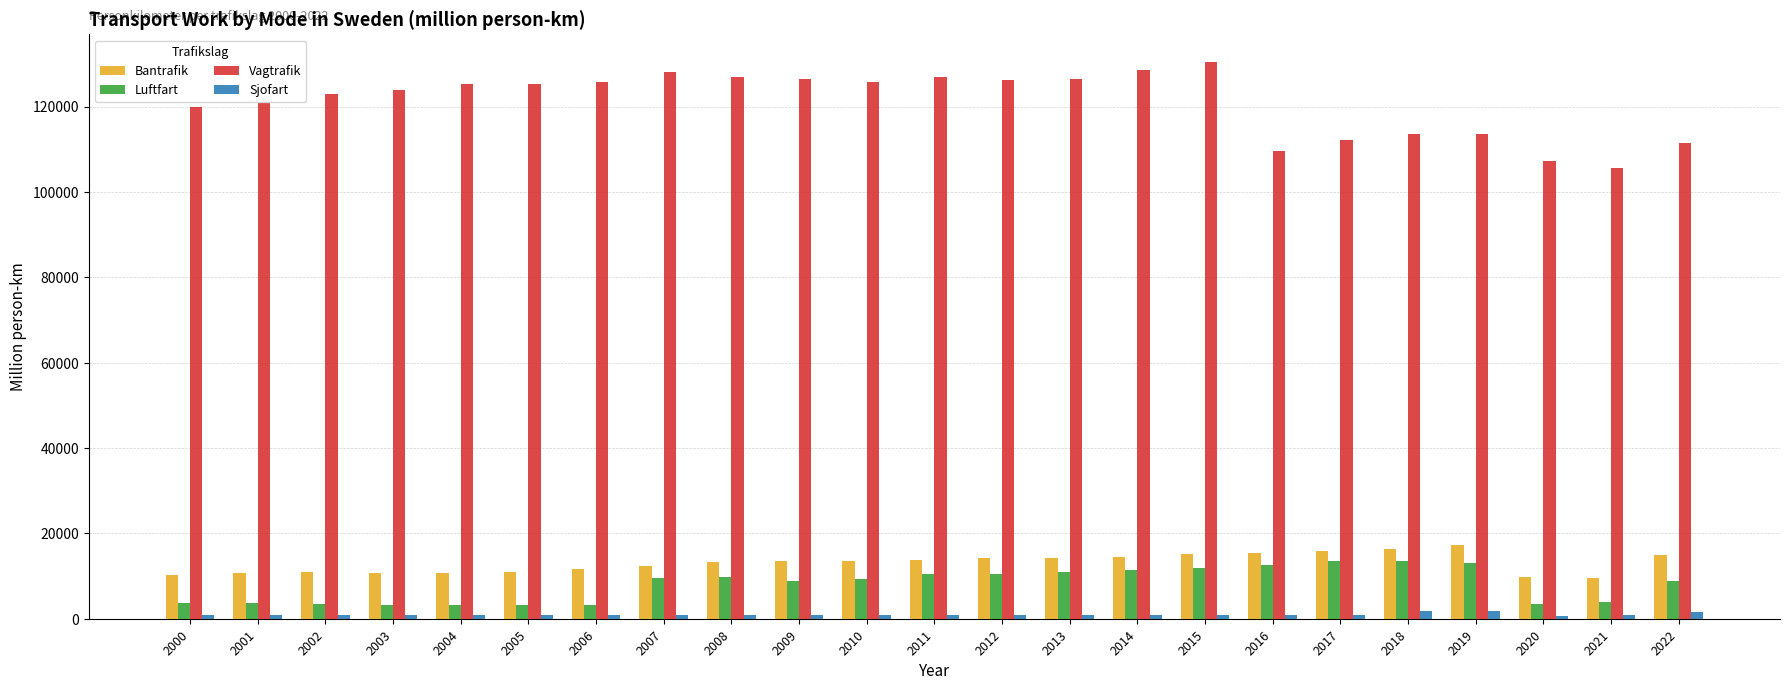

What are all the series names shown in the legend?

Bantrafik, Luftfart, Vagtrafik, Sjofart